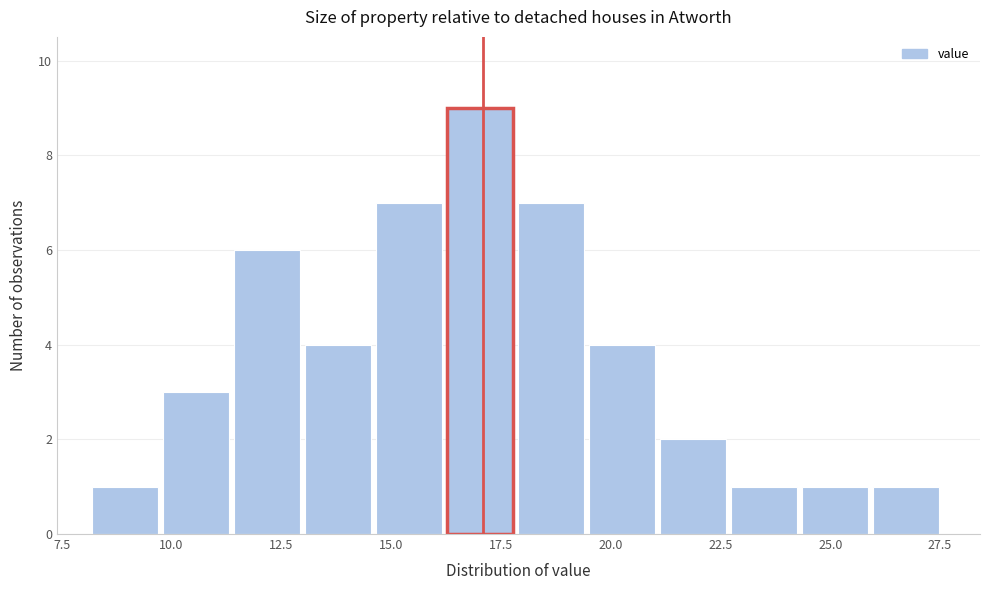

Around what value on the x-axis is the tallest bar? Give the approximate position of its centre, as read against the axis.

17.0